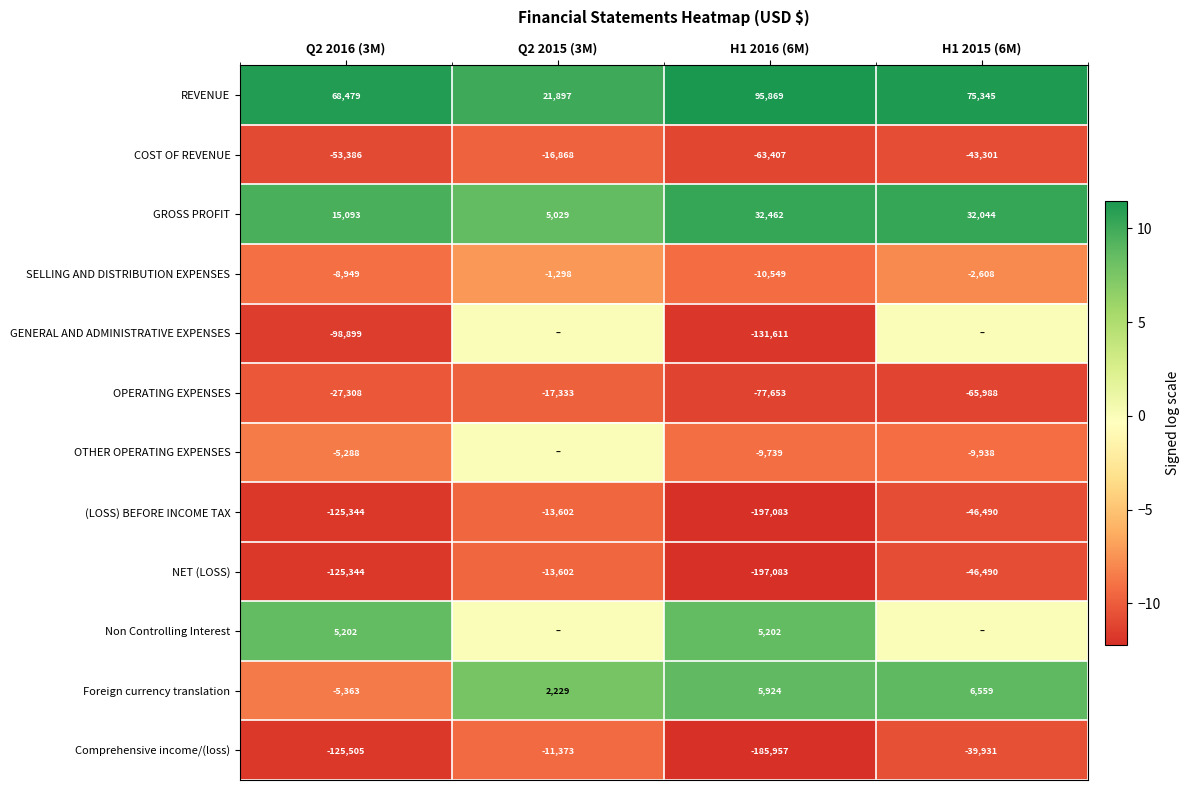

What is the approximate value of Comprehensive income/(loss) at Q2 2016 (3M), to the nearest 100?

-125500